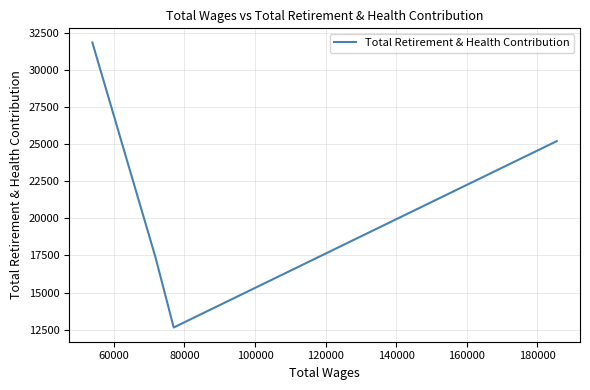

True or false: there are more than 1 points higher than both neighbors.

False